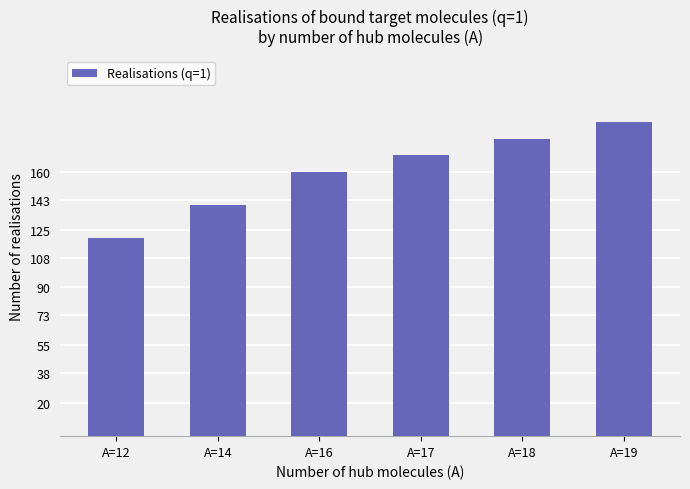

What is the difference between the second highest and minimum values?

60